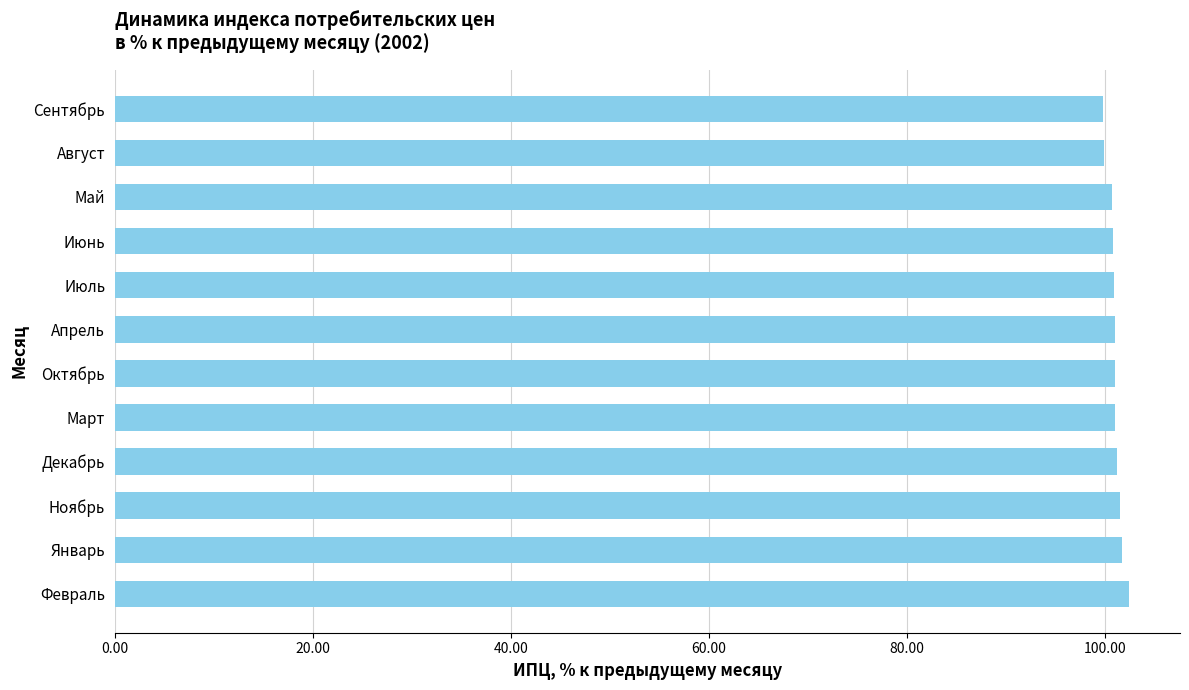

What is the approximate value at Февраль?

102.5